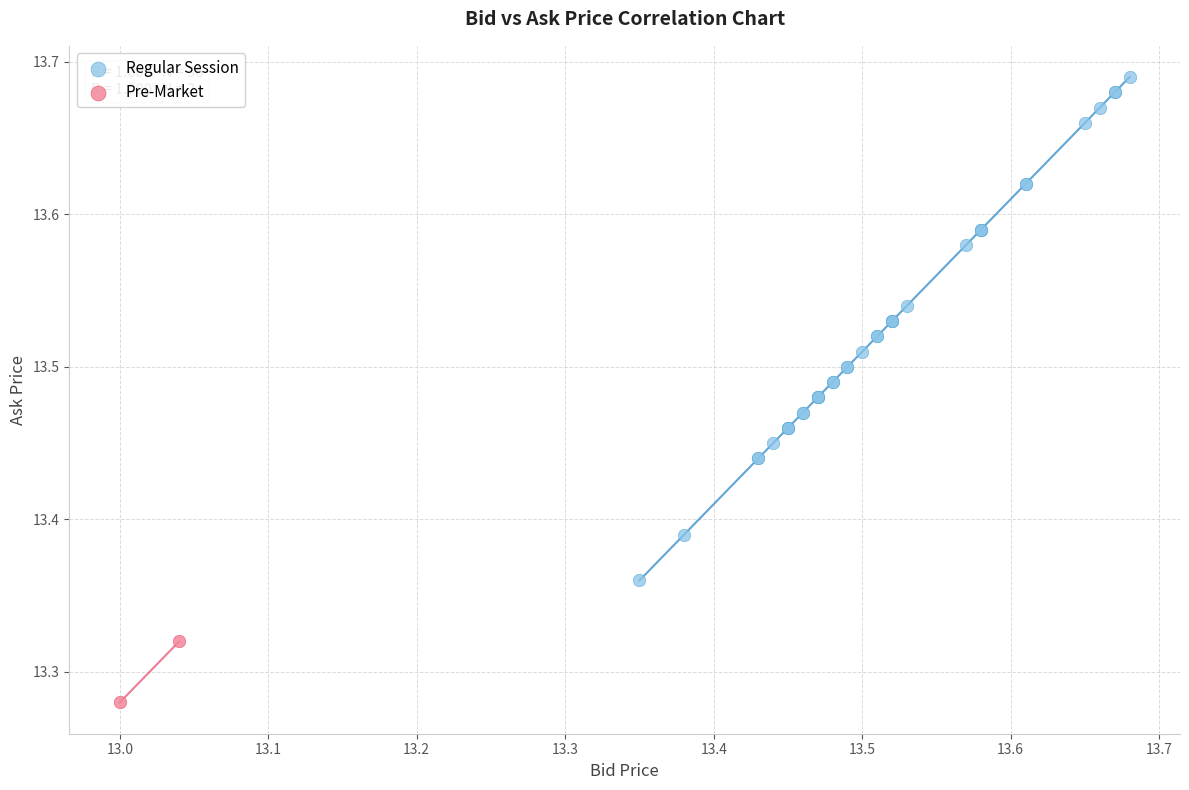

Which series has the largest Y range (max minus min)?

Regular Session